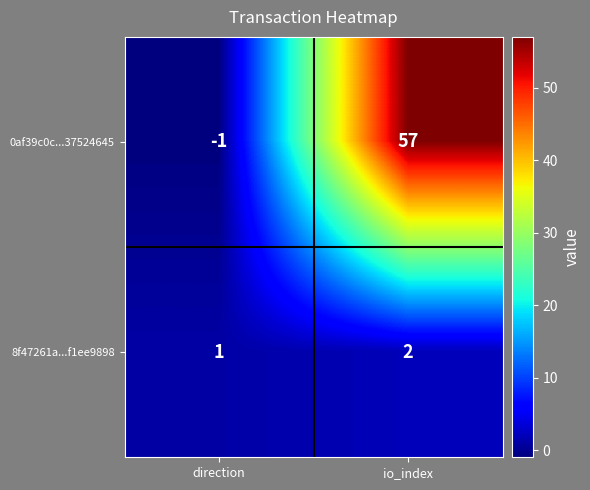

Reading left to right, what are all the values shown in this chart?

0af39c0c...37524645: -1	57
8f47261a...f1ee9898: 1	2